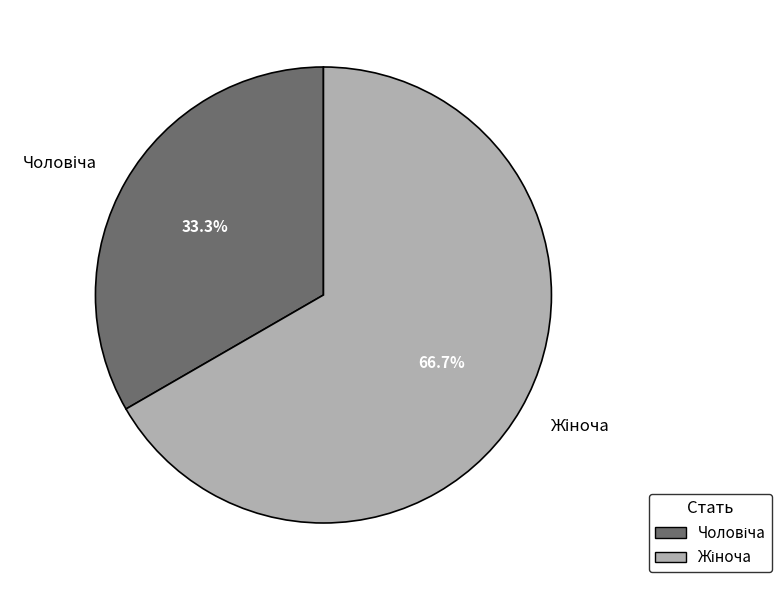

Is there any slice that represents more than half of the pie?

Yes